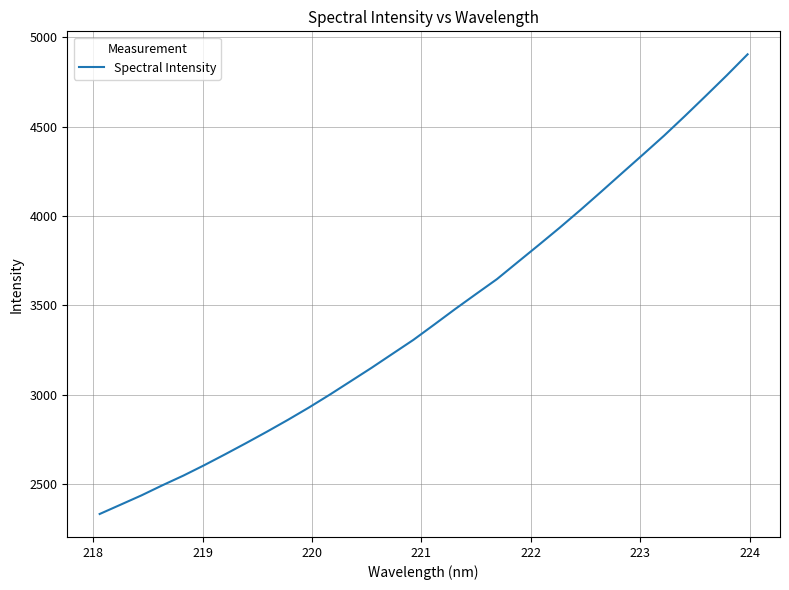

What is the difference between the maximum and minimum values?

2572.4